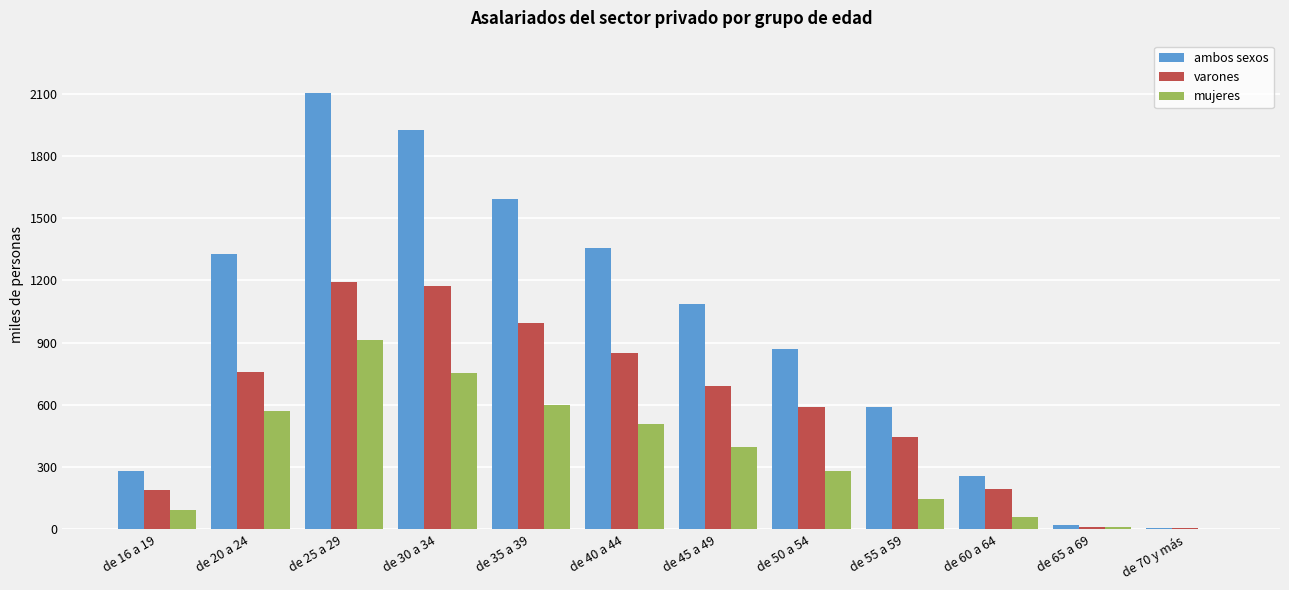

How many values in the varones series exceed 691?

6